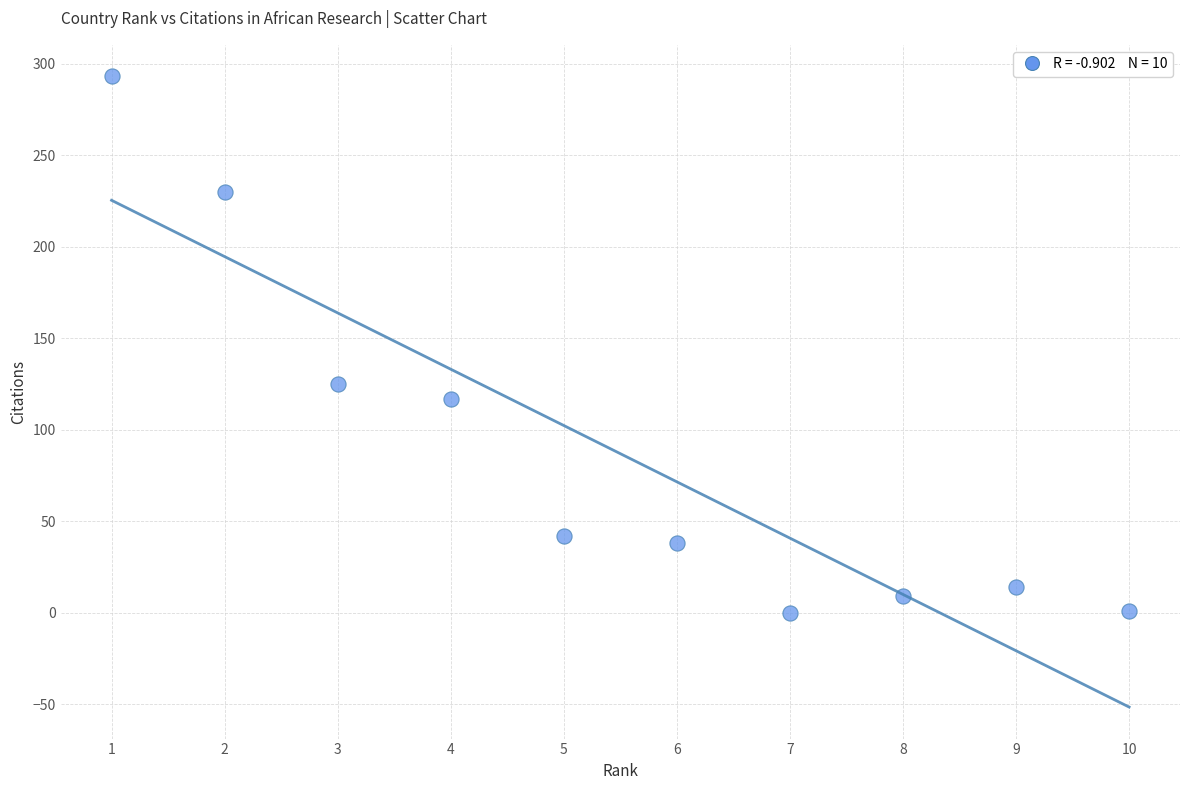

What is the range of X values (max minus min)?

9